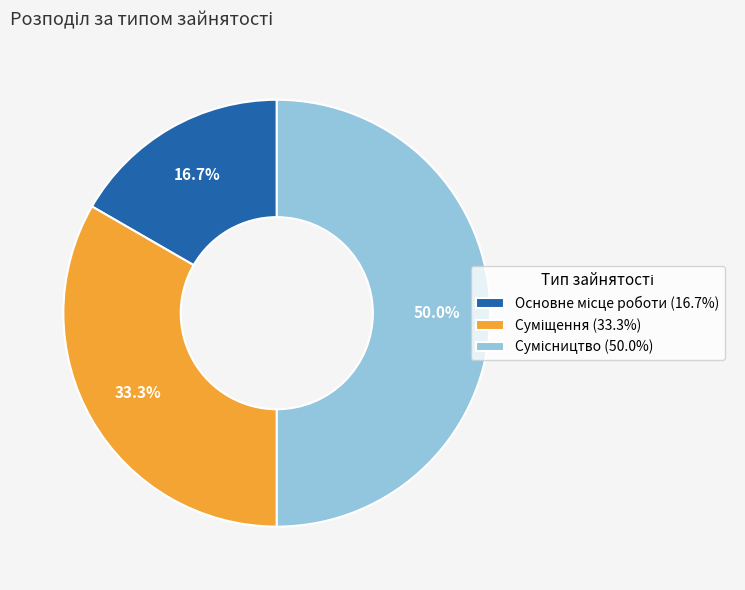

To the nearest percent, what percentage of the pie is Суміщення?

33%